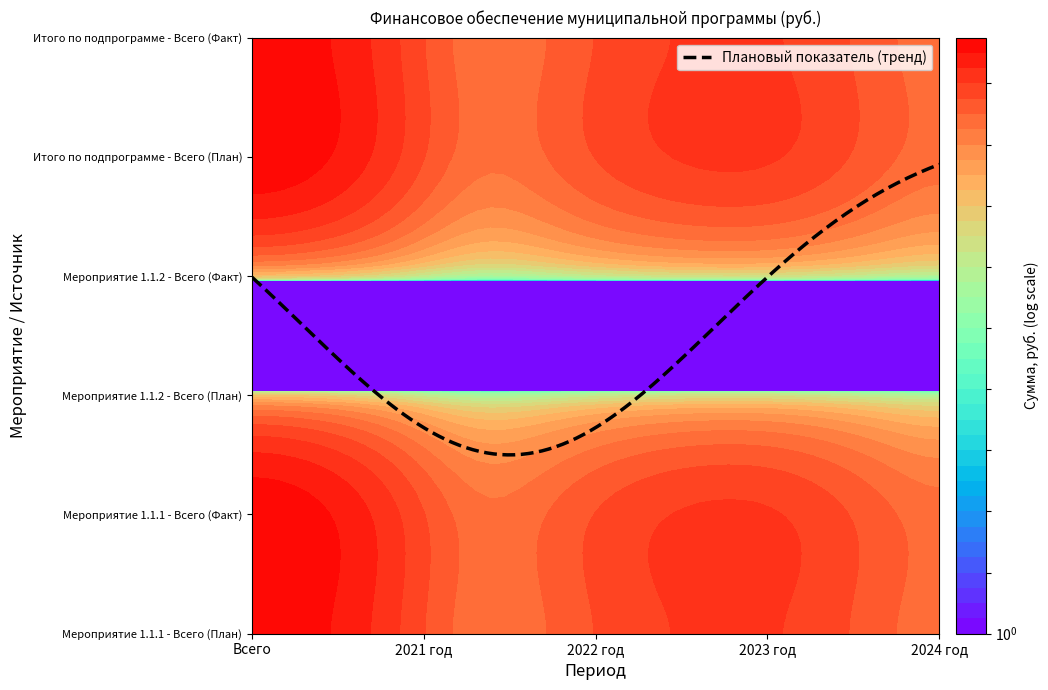

What is the difference between the Мероприятие 1.1.1 - Всего (План) values at 2024 год and Всего?

1680000.0